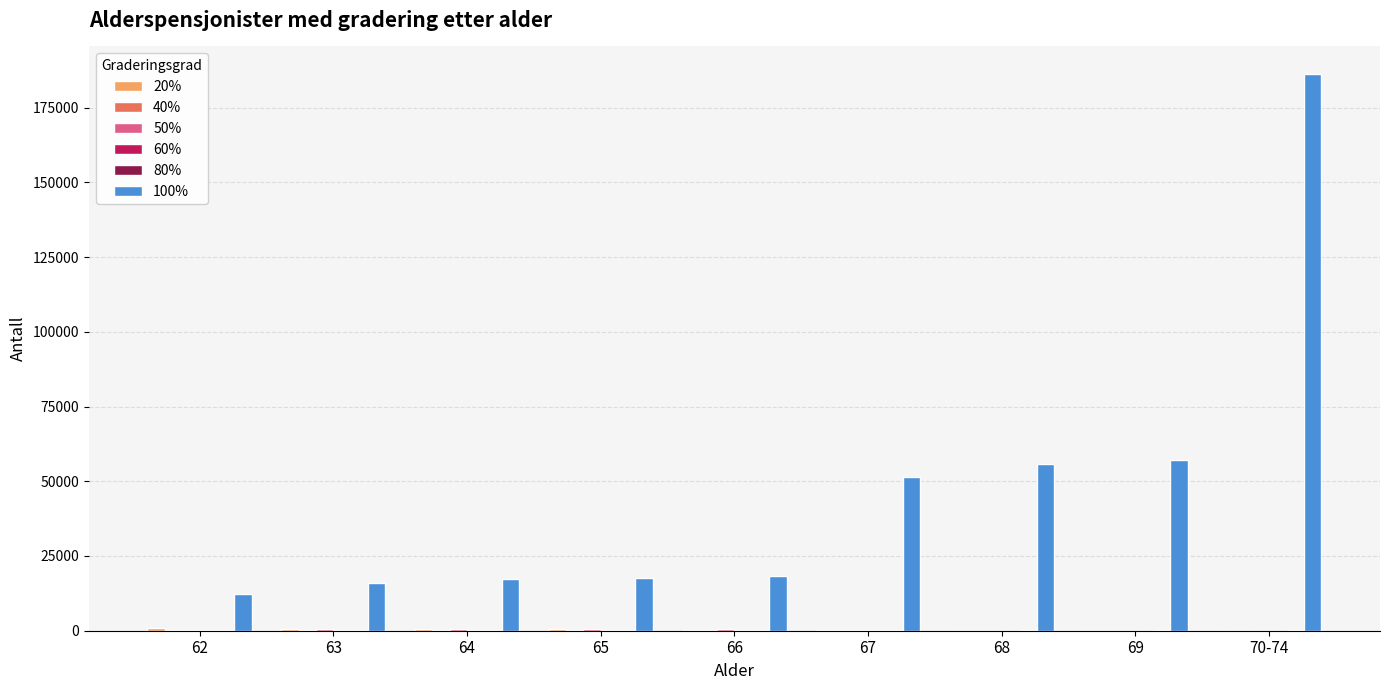

Which label corresponds to the largest value in the chart?

70-74